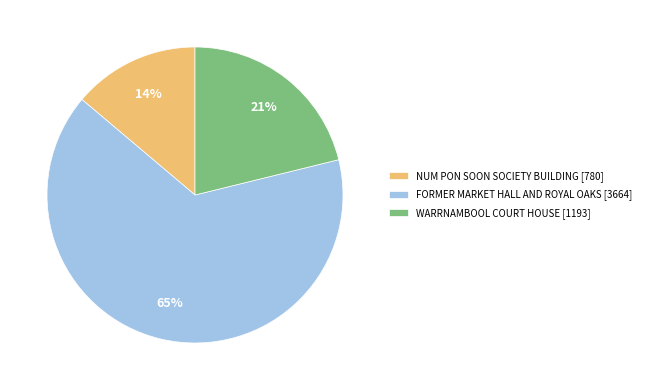

To the nearest percent, what is the difference between the largest and smallest slice percentages?

51%